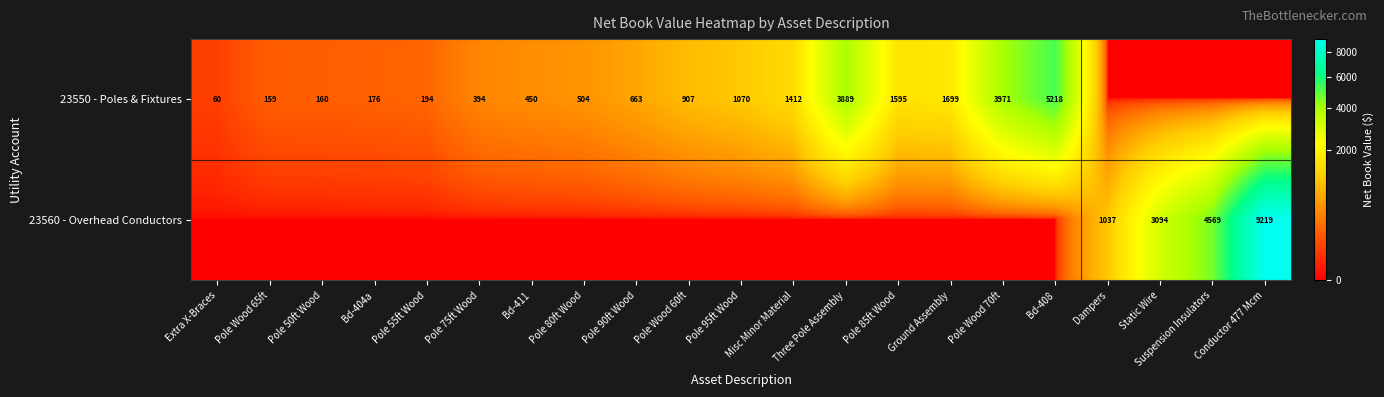

Which has a higher value, Pole 75ft Wood or Bd-411?

Bd-411